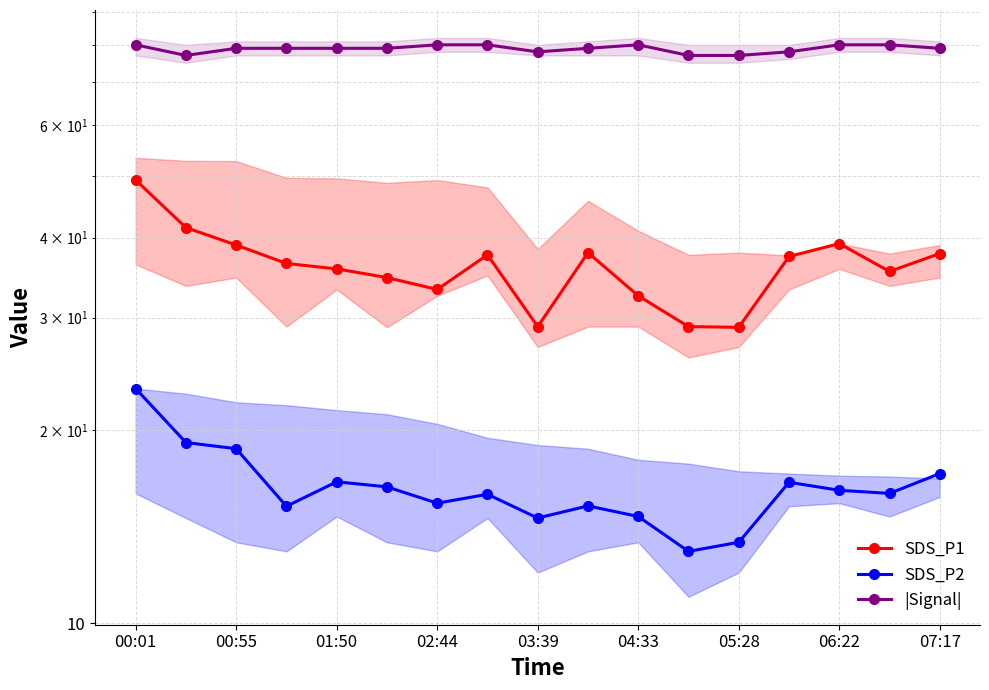

True or false: SDS_P2 and |Signal| cross at least once.

False